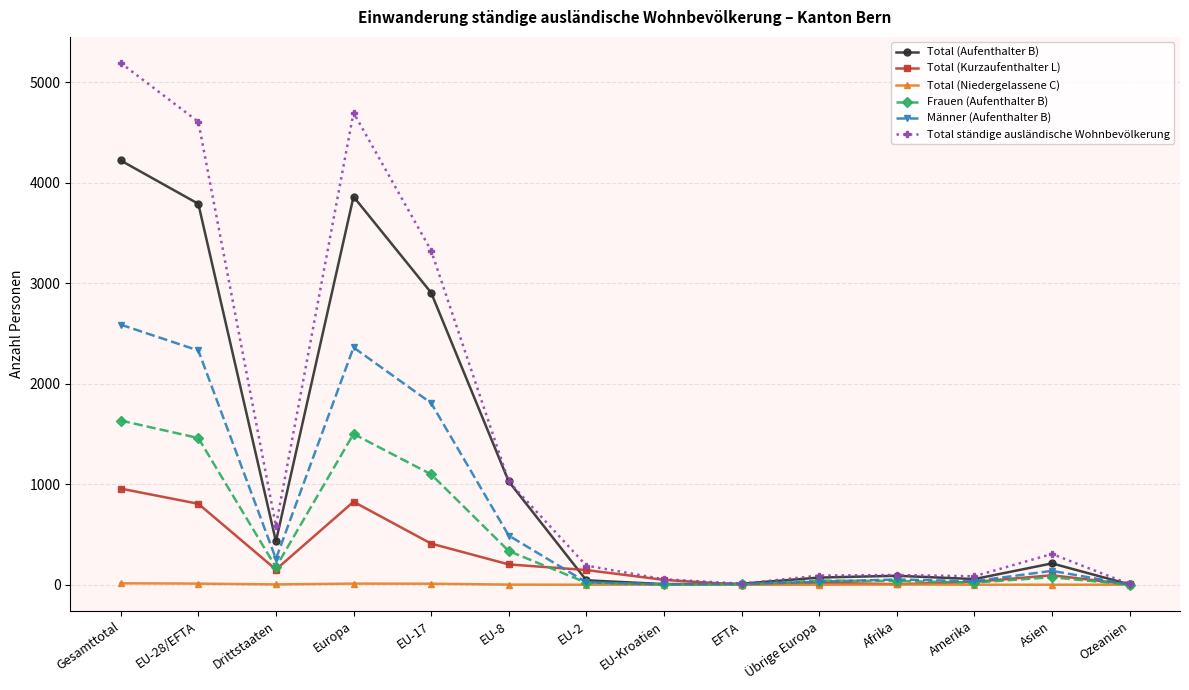

What is the average value of the Männer (Aufenthalter B) series?

723